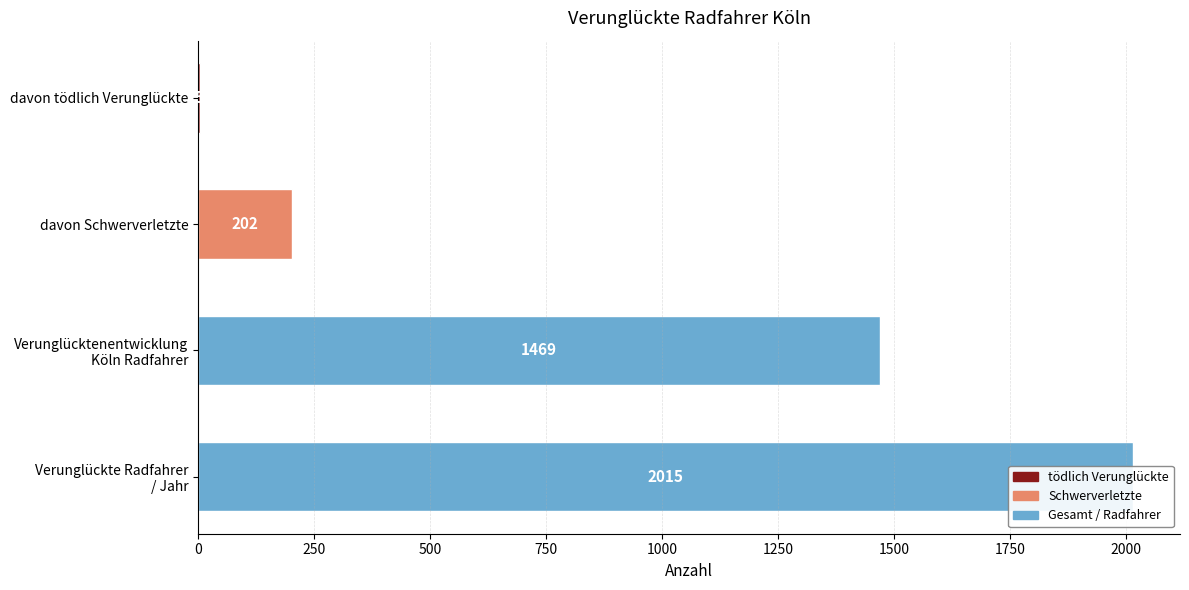

What is the difference between the second highest and minimum values?

1464